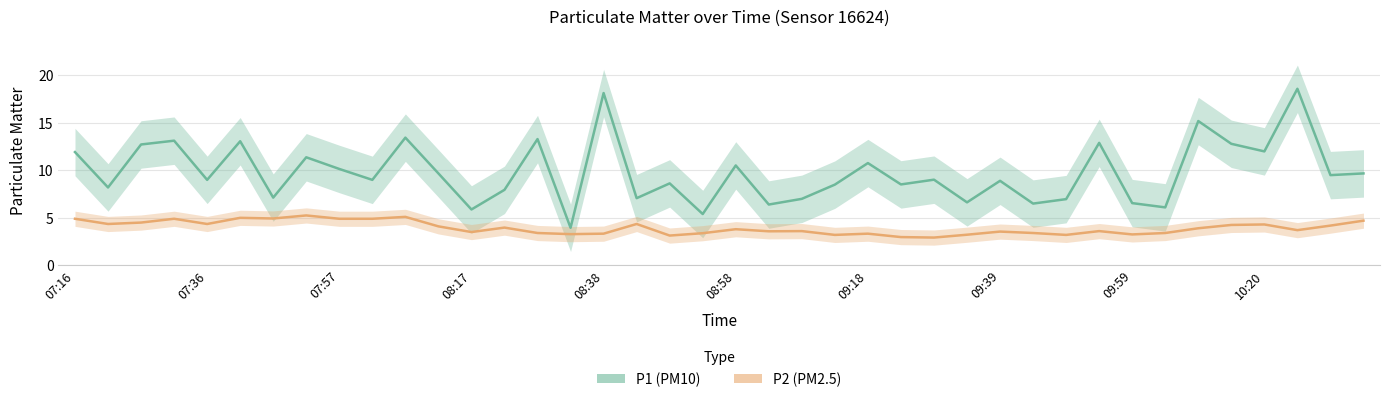

At how many categories does at least one series exceed 14?

3